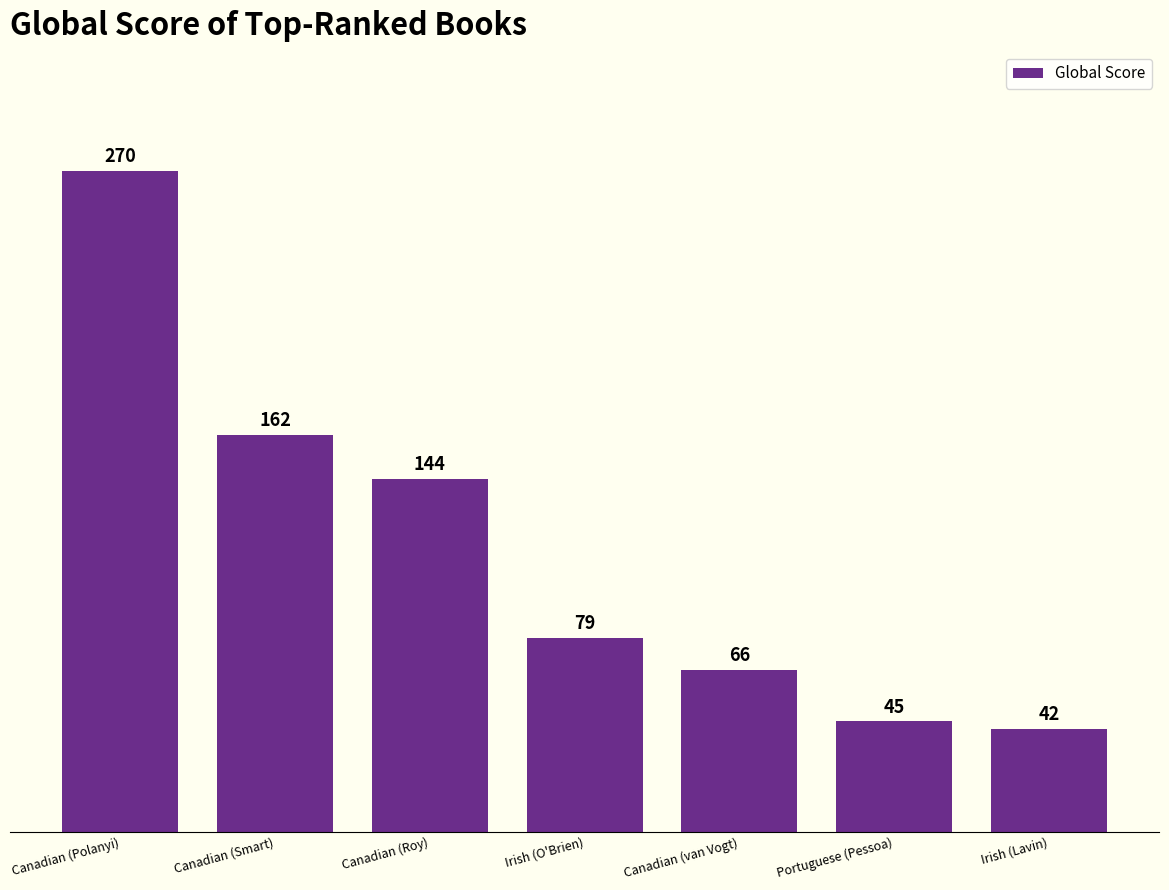

The chart shows a value of 32 at Canadian (Roy). True or false?

False